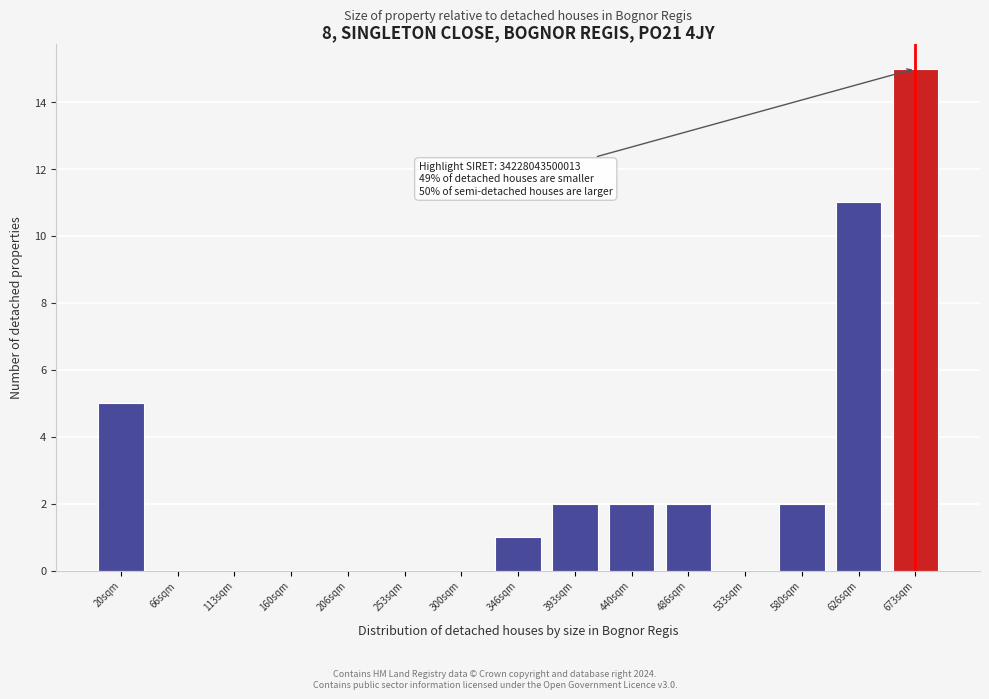

Reading left to right, list all the values displayed in this chart.

20sqm=5	66sqm=0	113sqm=0	160sqm=0	206sqm=0	253sqm=0	300sqm=0	346sqm=1	393sqm=2	440sqm=2	486sqm=2	533sqm=0	580sqm=2	626sqm=11	673sqm=15